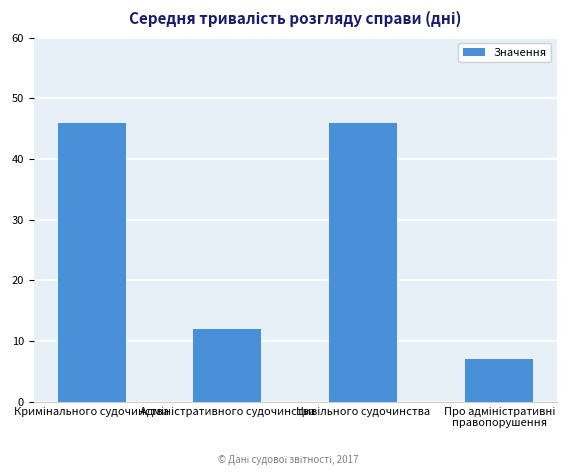

What is the difference between the maximum and minimum values?

39